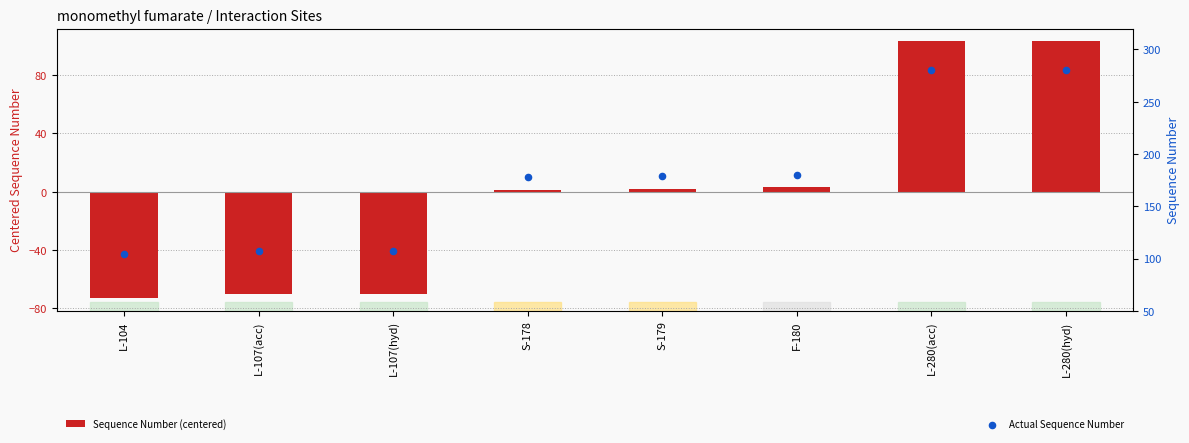

At which category is the sum across all series the highest?

L-280(acc)